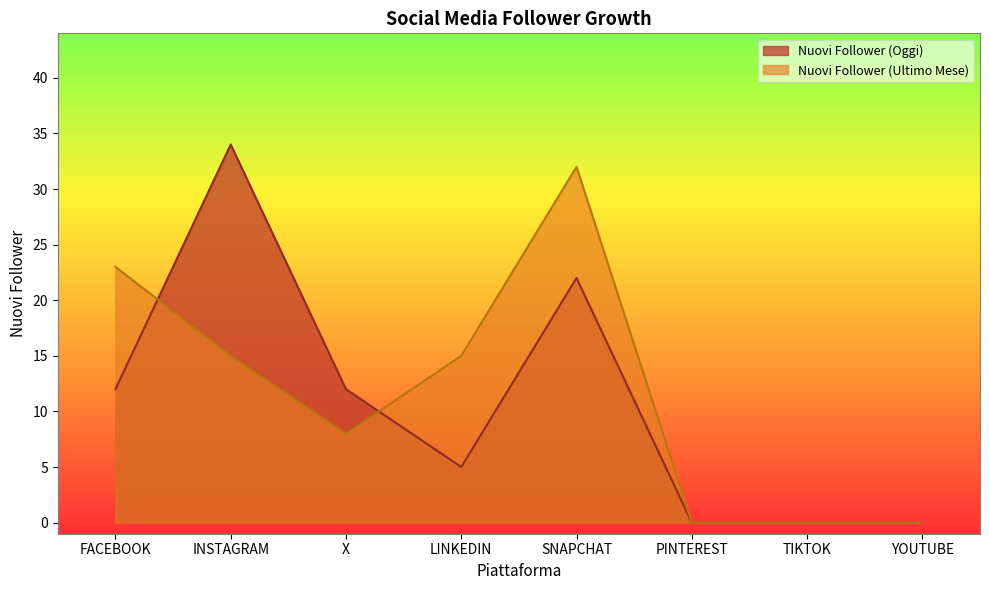

How many interior local valleys does the Nuovi Follower (Oggi) series have?

1